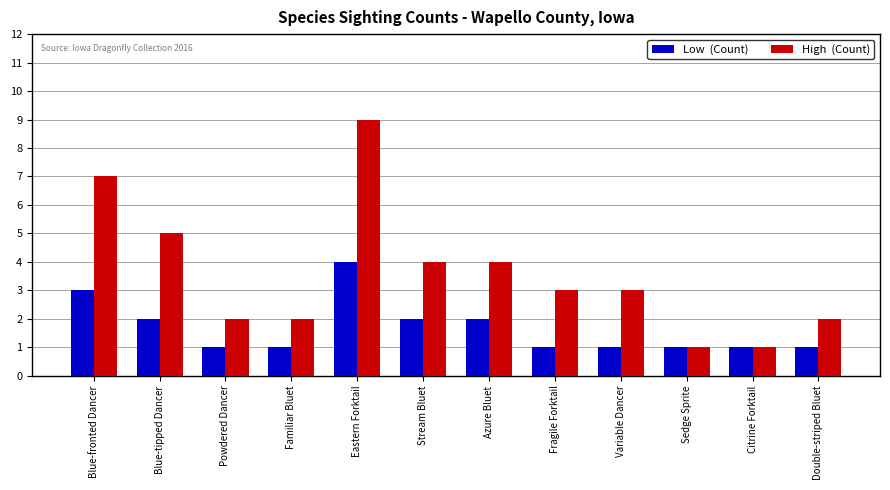

What is the greatest value displayed?

9